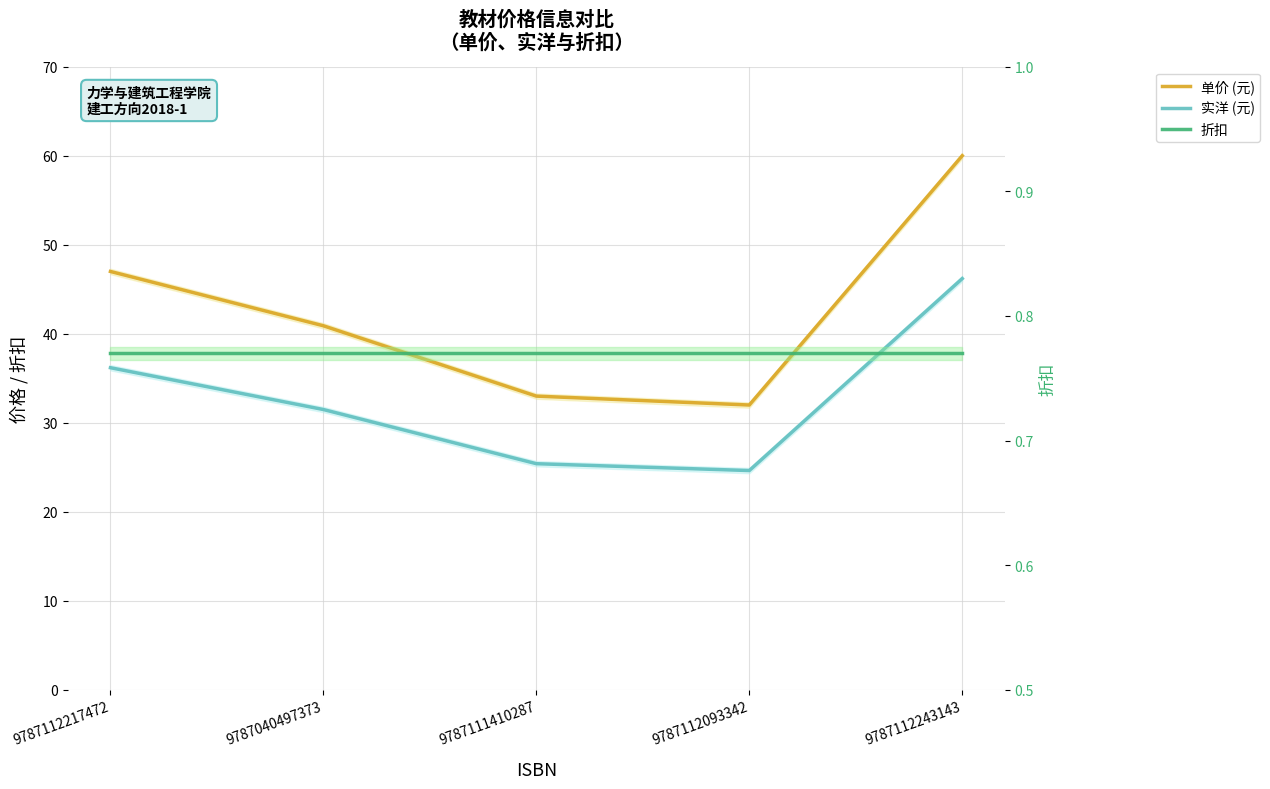

Reading left to right, transcribe all the data shown in this chart.

单价 (元): 9787112217472=47.0	9787040497373=40.9	9787111410287=33.0	9787112093342=32.0	9787112243143=60.0
实洋 (元): 9787112217472=36.2	9787040497373=31.5	9787111410287=25.4	9787112093342=24.6	9787112243143=46.2
折扣: 9787112217472=0.8	9787040497373=0.8	9787111410287=0.8	9787112093342=0.8	9787112243143=0.8